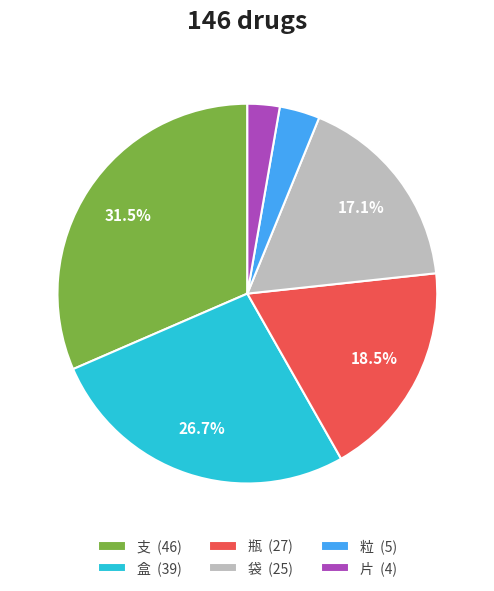

Between 片 (4) and 支 (46), which is larger?

支 (46)